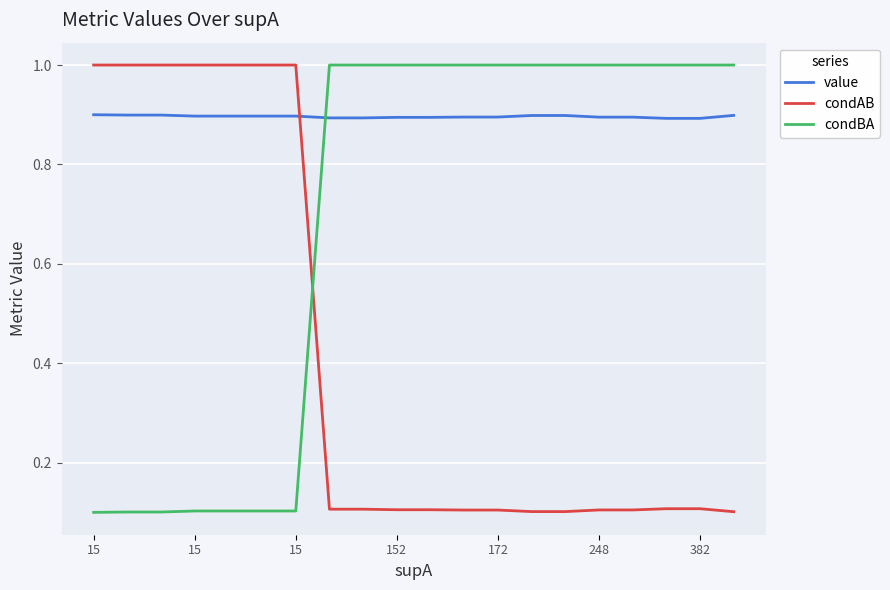

Which series has the largest total across all categories?

value